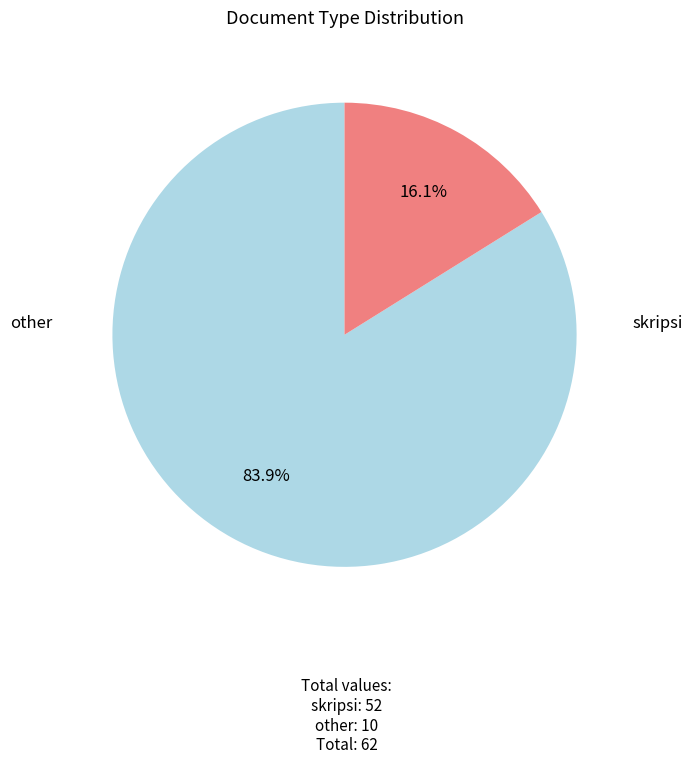

Count the number of slices in the pie.

2